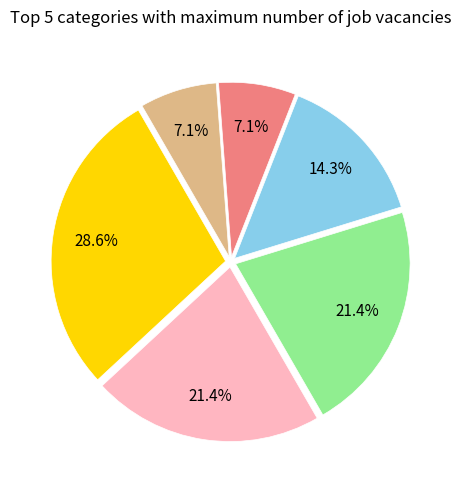

Is there a majority slice in this chart?

No